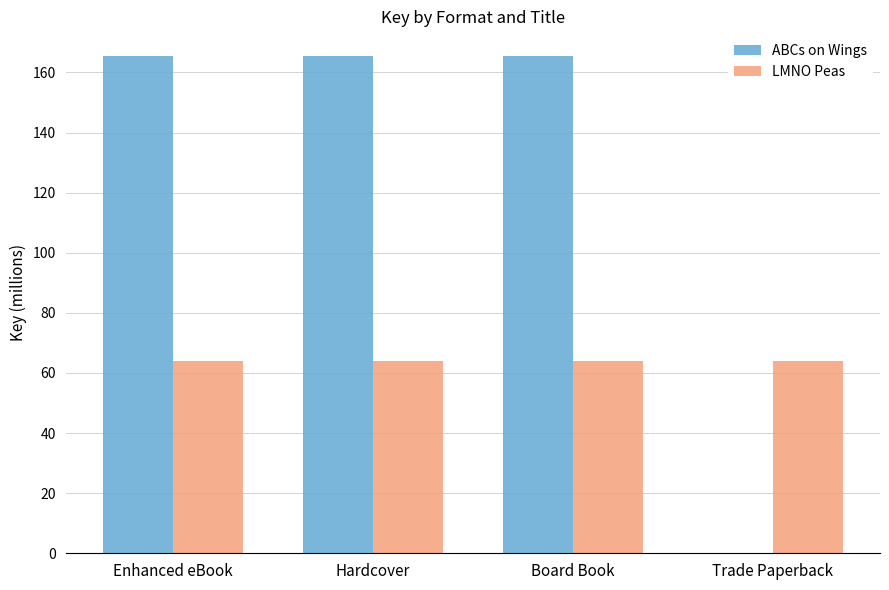

Between Board Book and Trade Paperback, which series saw the biggest shift?

ABCs on Wings